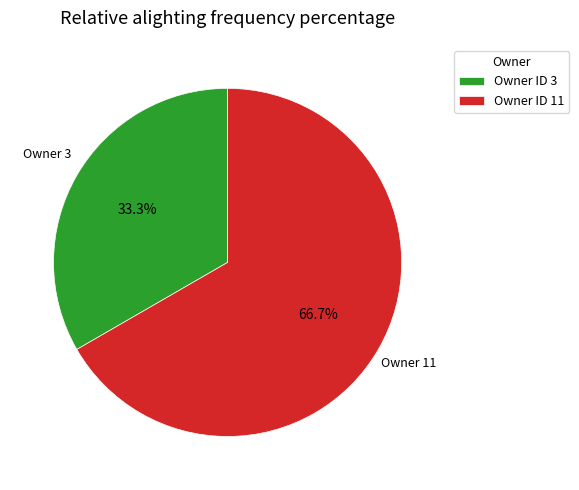

Is Owner ID 3 the majority of the pie?

No